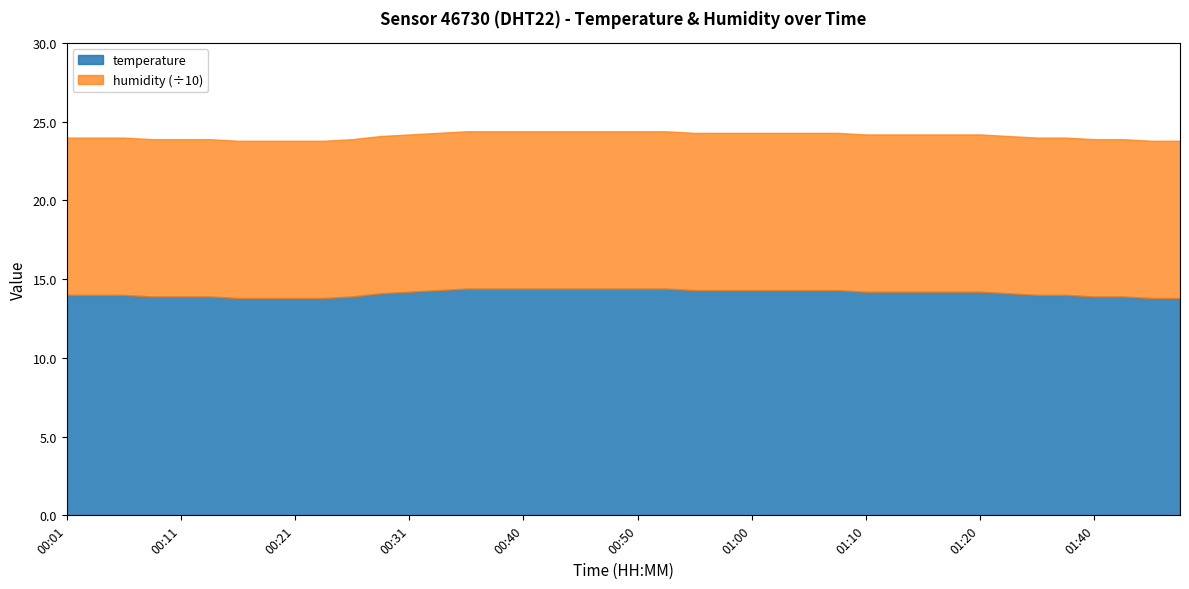

Reading left to right, list all the values displayed in this chart.

temperature: 00:01=14.0	00:03=14.0	00:06=14.0	00:08=13.9	00:11=13.9	00:13=13.9	00:16=13.8	00:18=13.8	00:21=13.8	00:23=13.8	00:26=13.9	00:28=14.1	00:31=14.2	00:33=14.3	00:35=14.4	00:38=14.4	00:40=14.4	00:43=14.4	00:45=14.4	00:48=14.4	00:50=14.4	00:53=14.4	00:55=14.3	00:58=14.3	01:00=14.3	01:02=14.3	01:05=14.3	01:08=14.3	01:10=14.2	01:13=14.2	01:16=14.2	01:18=14.2	01:20=14.2	01:33=14.1	01:35=14.0	01:38=14.0	01:40=13.9	01:43=13.9	01:45=13.8	01:47=13.8
humidity: 00:01=99.9	00:03=99.9	00:06=99.9	00:08=99.9	00:11=99.9	00:13=99.9	00:16=99.9	00:18=99.9	00:21=99.9	00:23=99.9	00:26=99.9	00:28=99.9	00:31=99.9	00:33=99.9	00:35=99.9	00:38=99.9	00:40=99.9	00:43=99.9	00:45=99.9	00:48=99.9	00:50=99.9	00:53=99.9	00:55=99.9	00:58=99.9	01:00=99.9	01:02=99.9	01:05=99.9	01:08=99.9	01:10=99.9	01:13=99.9	01:16=99.9	01:18=99.9	01:20=99.9	01:33=99.9	01:35=99.9	01:38=99.9	01:40=99.9	01:43=99.9	01:45=99.9	01:47=99.9